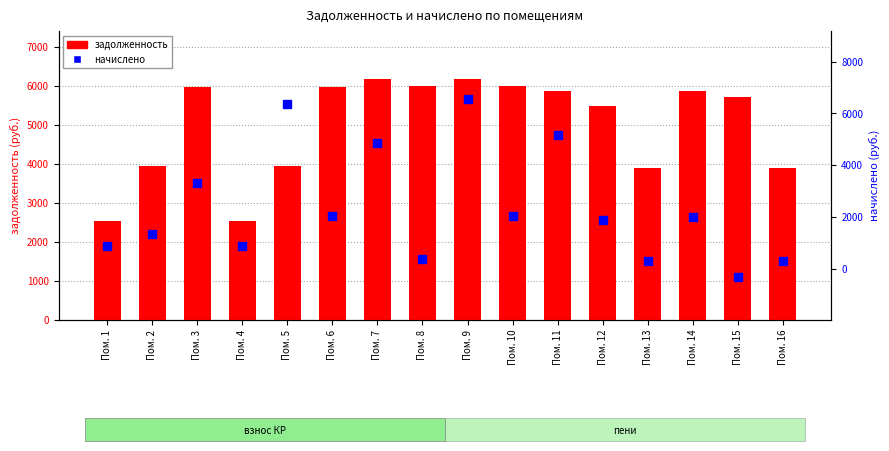

Which series has the largest Y range (max minus min)?

начислено